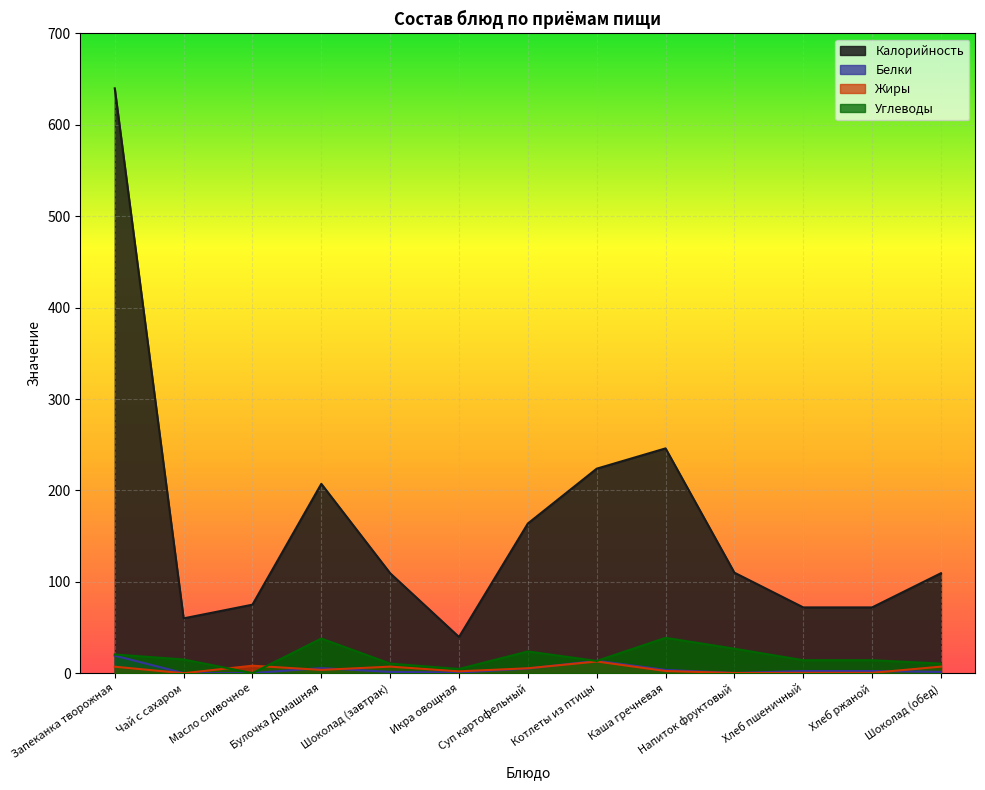

Where is the first local maximum for Белки?

Булочка Домашняя